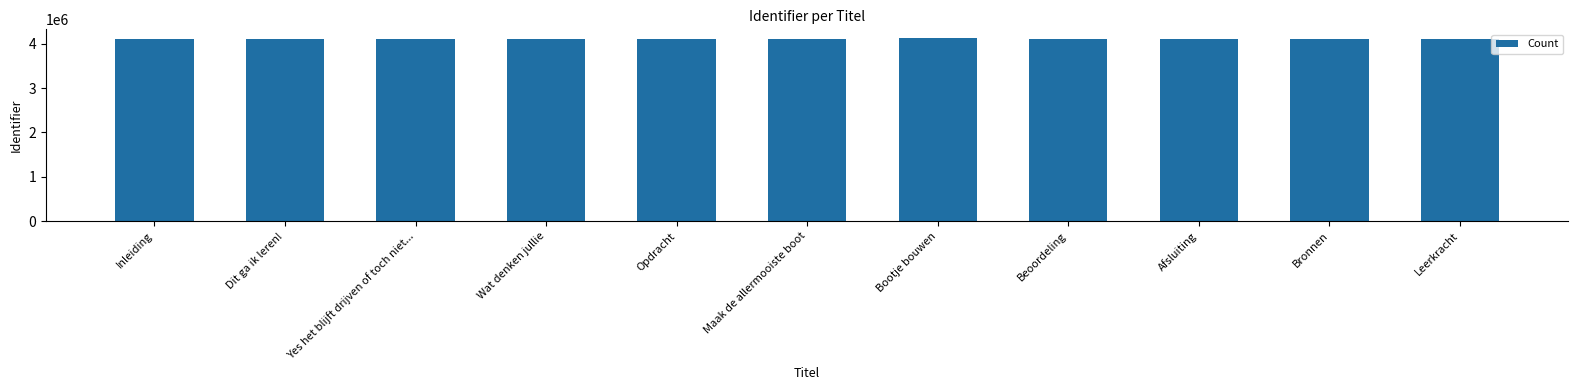

True or false: the data shows 6259410 at Dit ga ik leren!.

False